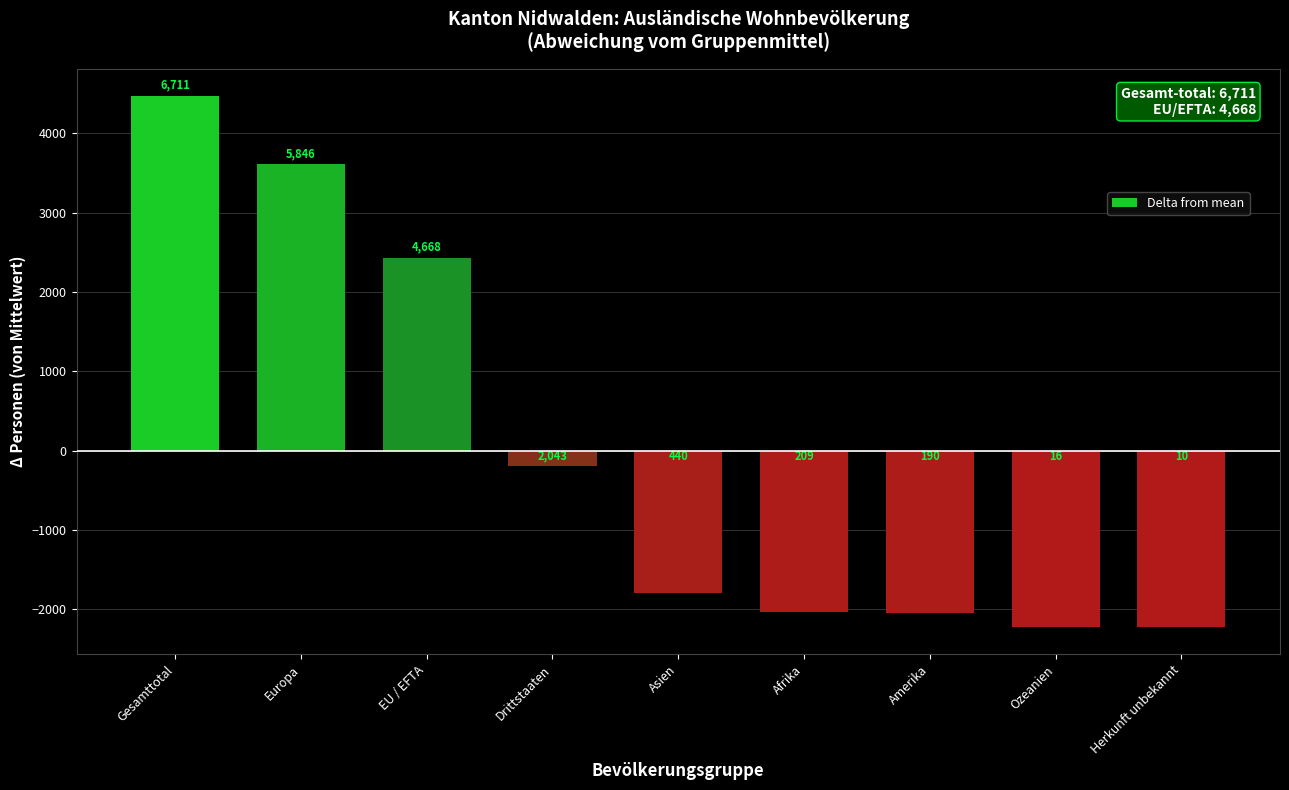

What is the sum of the values at EU / EFTA and Amerika?

384